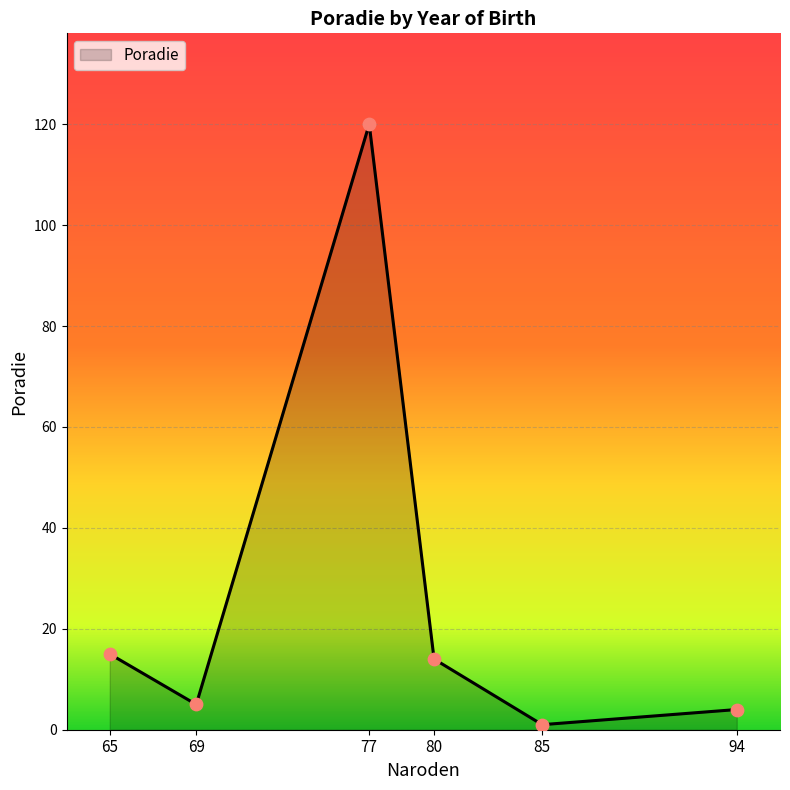

What is the change in value from 69 to 80?

+9